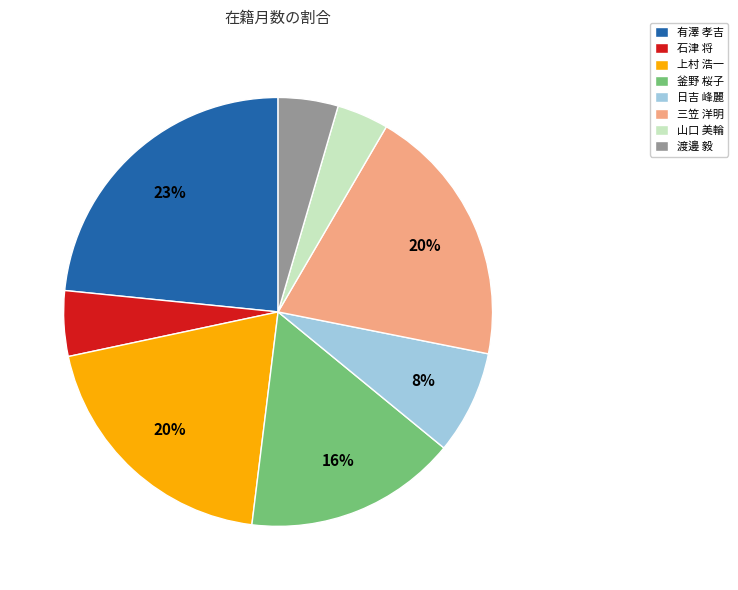

The 渡邊 毅 slice represents 14% of the pie. True or false?

False